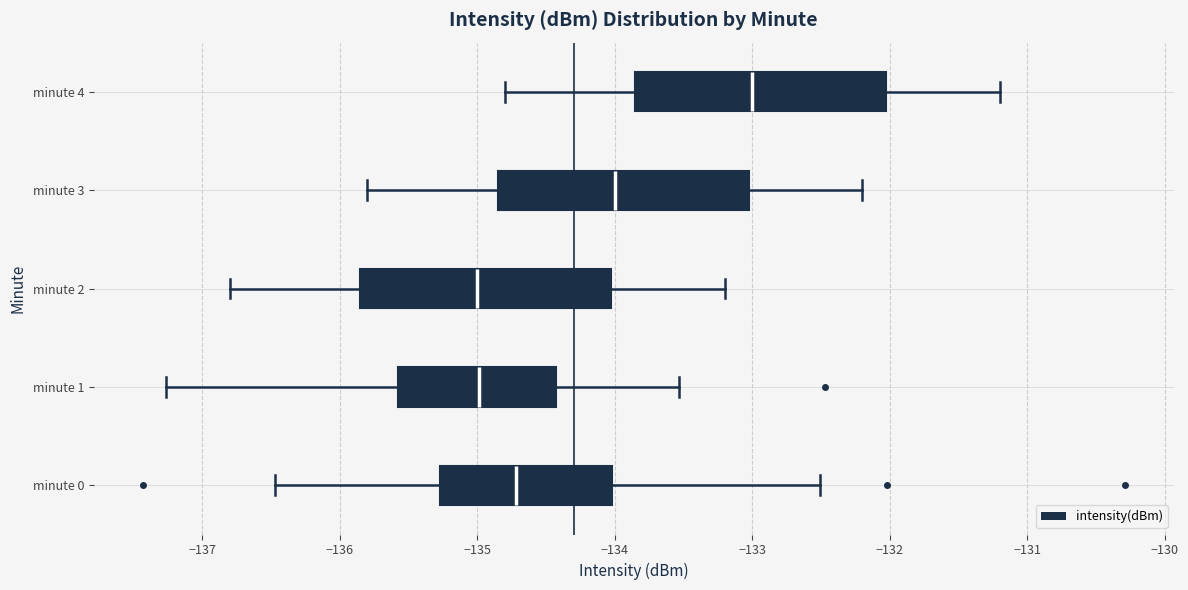

Reading bottom to top, read every box against the x-axis: the position of its median line, the range the box covers, and the ends of its whiskers. The values are not printed on the chart, so give them approximately, as read against the axis.

minute 0: median -134.7, box -135.3 to -134.0, whiskers -136.5 to -132.5
minute 1: median -135.0, box -135.6 to -134.4, whiskers -137.3 to -133.5
minute 2: median -135.0, box -135.8 to -134.0, whiskers -136.8 to -133.2
minute 3: median -134.0, box -134.8 to -133.0, whiskers -135.8 to -132.2
minute 4: median -133.0, box -133.8 to -132.0, whiskers -134.8 to -131.2